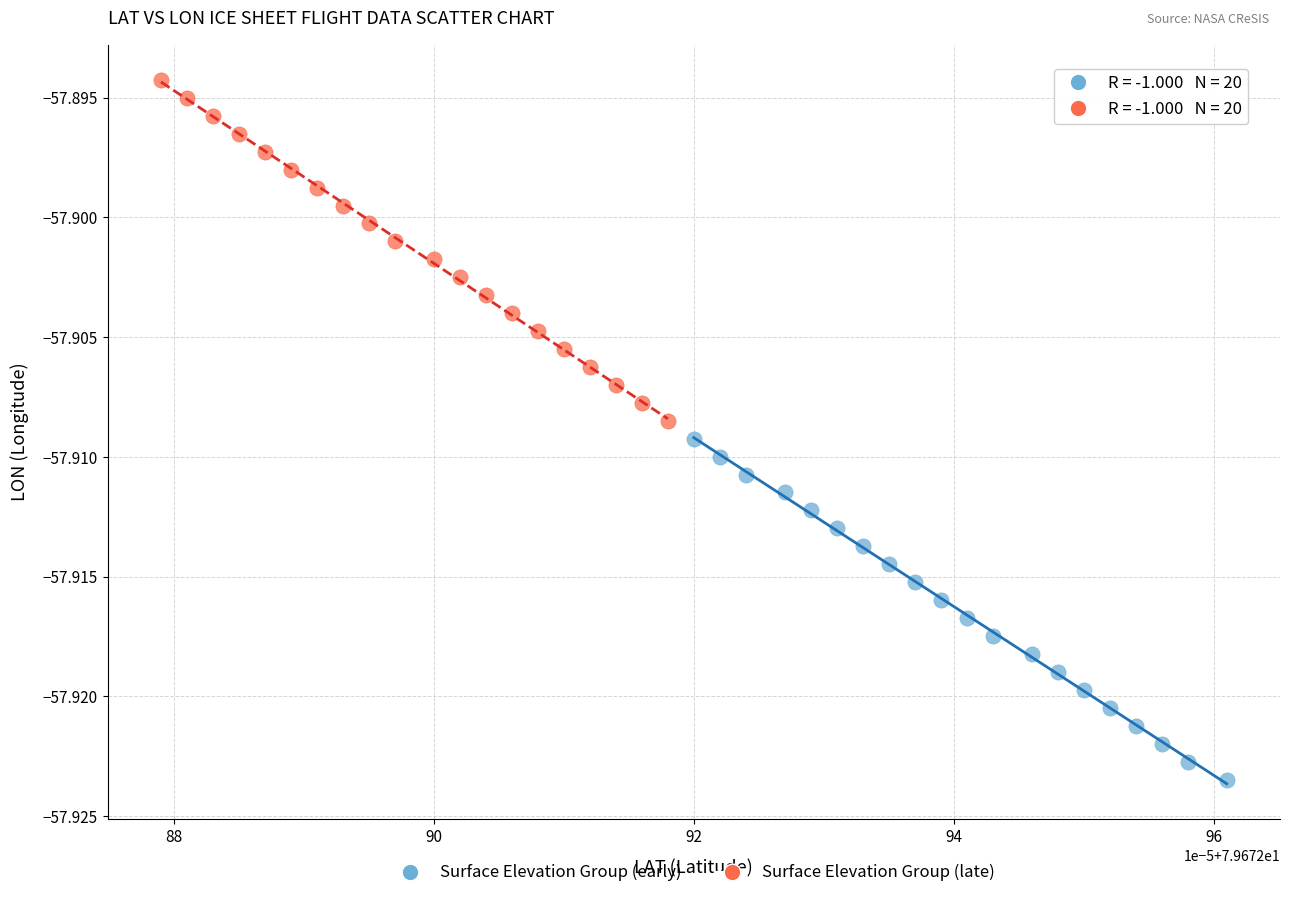

Which series reaches the minimum Y coordinate?

Surface Elevation Group (early)